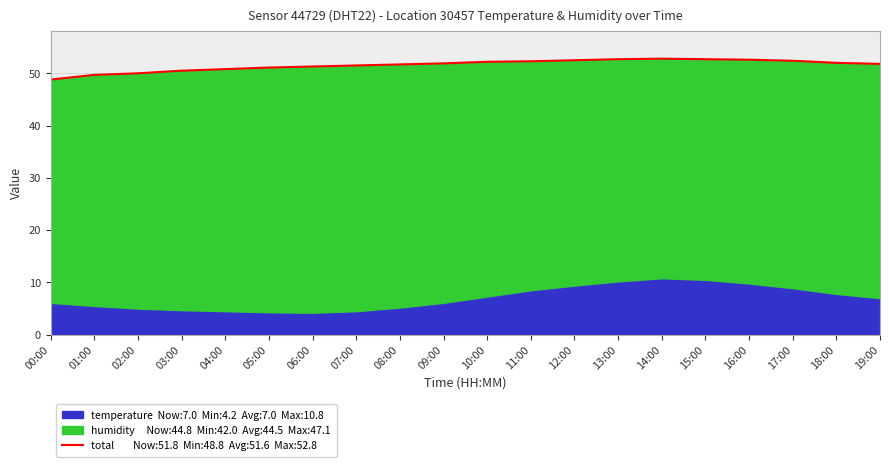

Rank the categories by value from lowest to highest.

00:00, 01:00, 02:00, 03:00, 04:00, 05:00, 06:00, 07:00, 08:00, 19:00, 09:00, 18:00, 10:00, 11:00, 17:00, 12:00, 16:00, 13:00, 15:00, 14:00